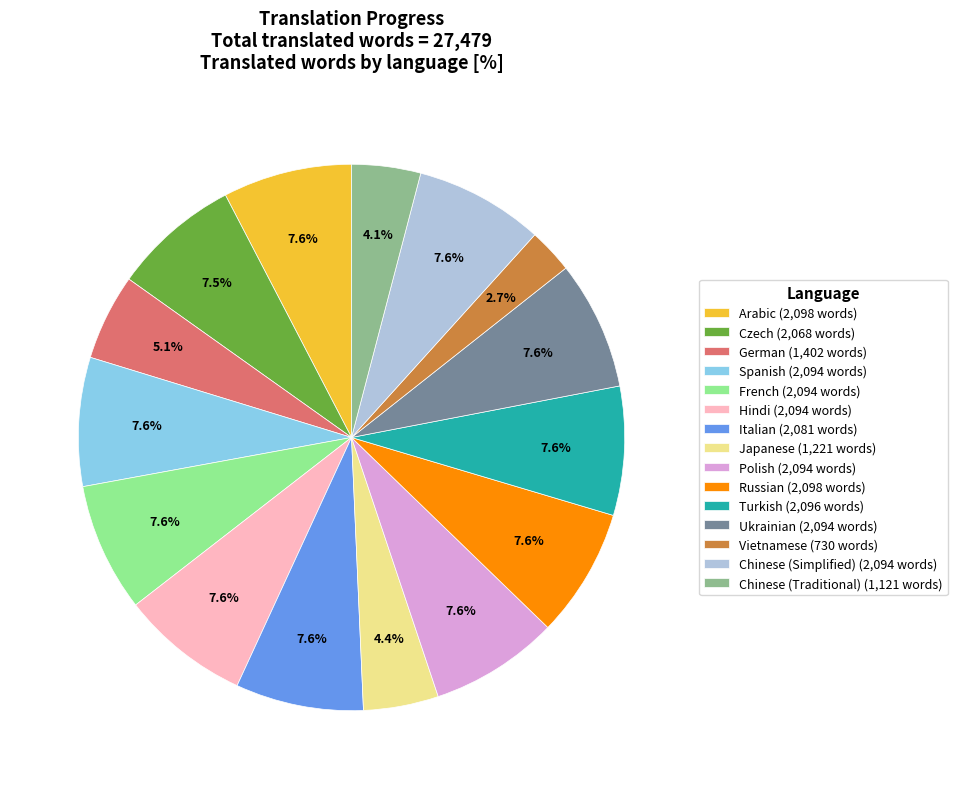

True or false: Chinese (Simplified) accounts for 1% of the total.

False